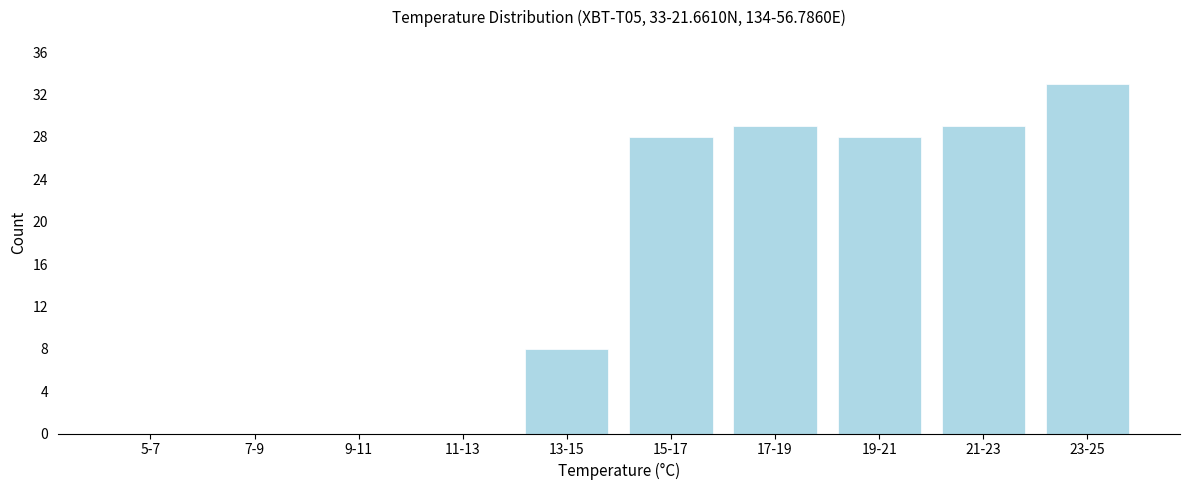

Reading left to right, transcribe all the data shown in this chart.

5-7=0	7-9=0	9-11=0	11-13=0	13-15=8	15-17=28	17-19=29	19-21=28	21-23=29	23-25=33